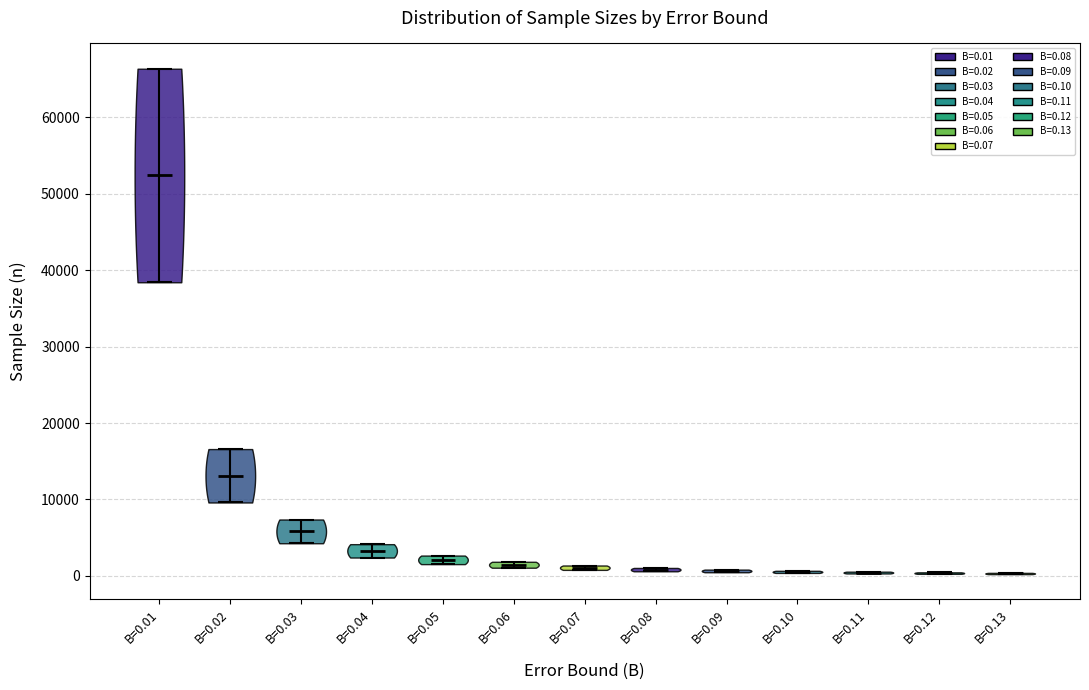

Reading left to right, read every violin against the y-axis: where its median line is, and the lowest and highest points it reaches. The values are not printed on the chart, so give them approximately, as read against the axis.

B=0.01: median line 52000, lowest point 38000, highest point 66000
B=0.02: median line 13000, lowest point 10000, highest point 17000
B=0.03: median line 6000, lowest point 4000, highest point 7000
B=0.04: median line 3000, lowest point 2000, highest point 4000
B=0.05: median line 2000, lowest point 2000, highest point 3000
B=0.06: median line 1000, lowest point 1000, highest point 2000
B=0.07: median line 1000, lowest point 1000, highest point 1000
B=0.08: median line 1000, lowest point 1000, highest point 1000
B=0.09: median line 1000, lowest point 0, highest point 1000
B=0.10: median line 1000, lowest point 0, highest point 1000
B=0.11: median line 0, lowest point 0, highest point 1000
B=0.12: median line 0, lowest point 0, highest point 0
B=0.13: median line 0, lowest point 0, highest point 0